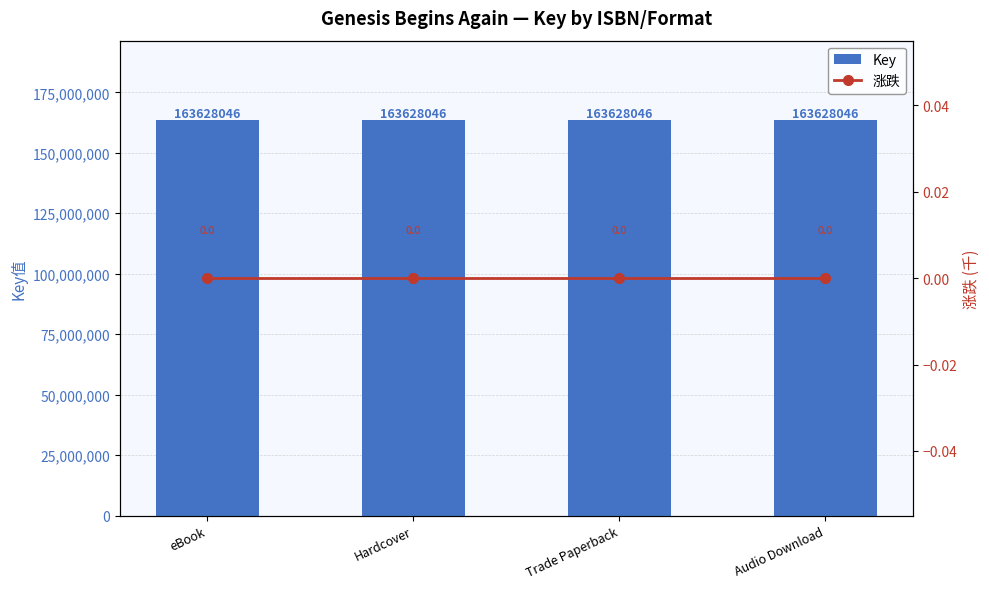

What is the value of the Key bar at the 4th from the left?

163628046